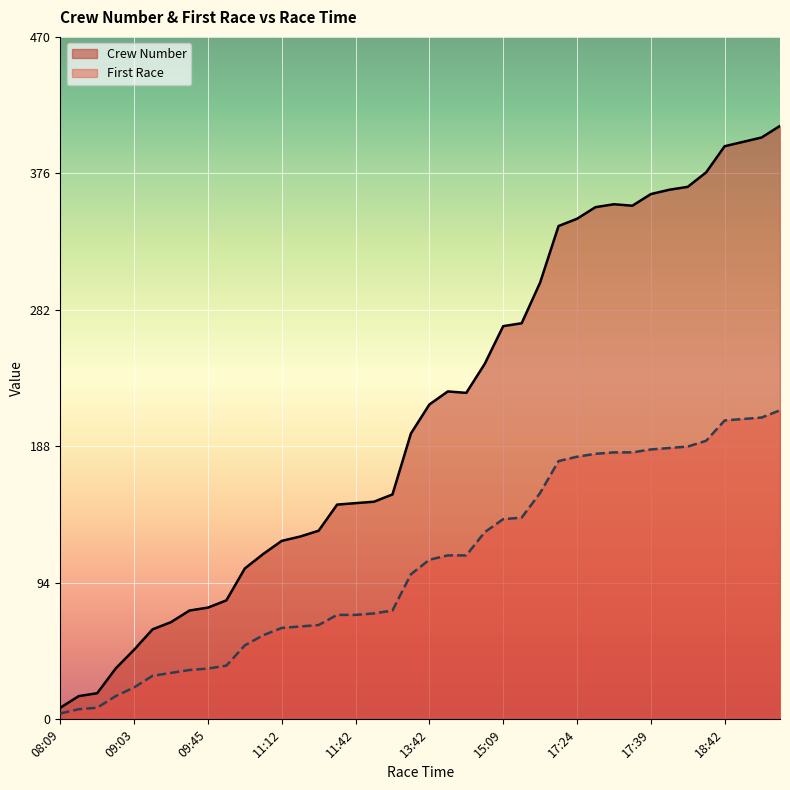

What is the maximum value shown in the chart?

409